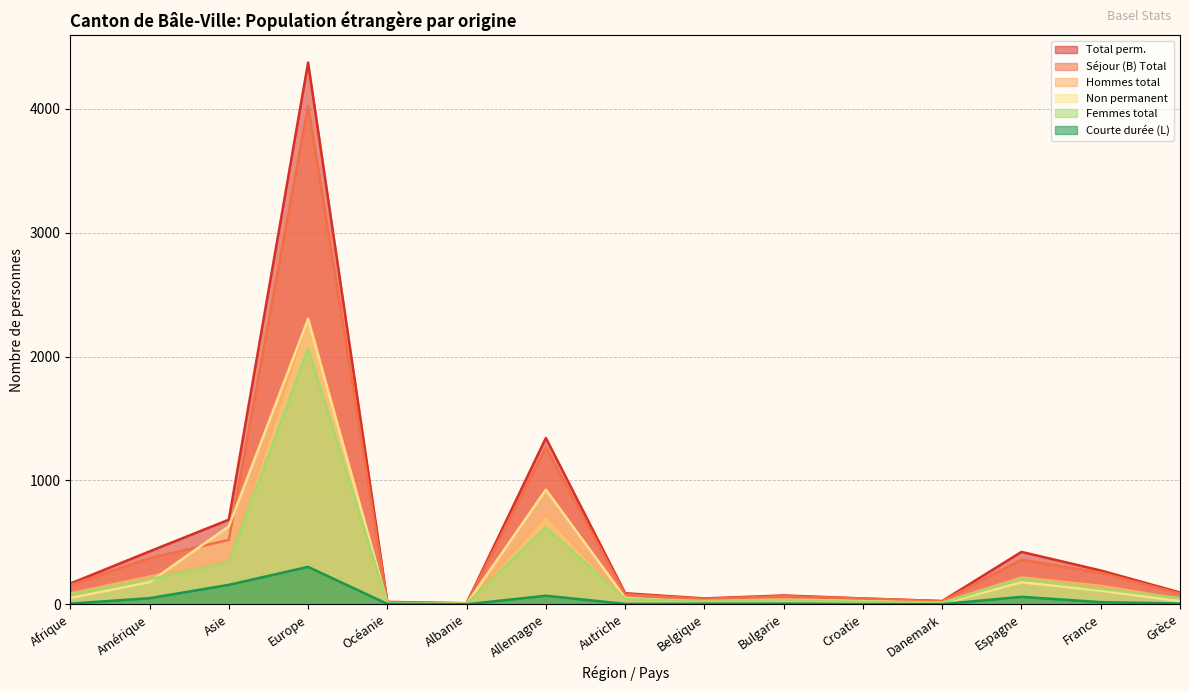

What is the label of the 8th point from the right?

Autriche